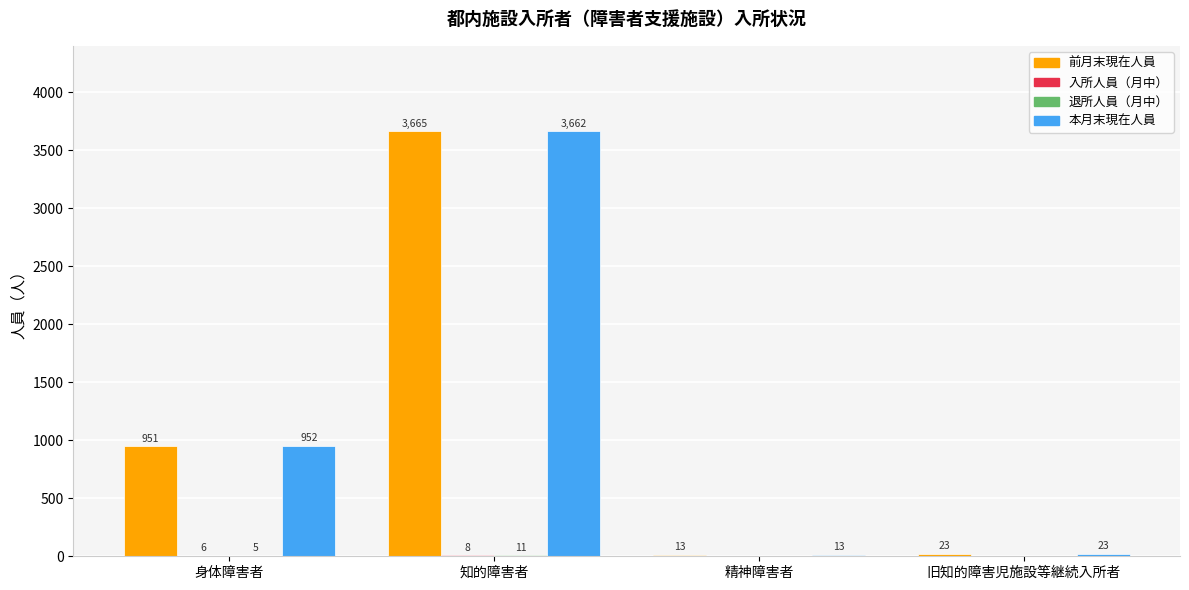

At which category is the sum across all series the highest?

知的障害者